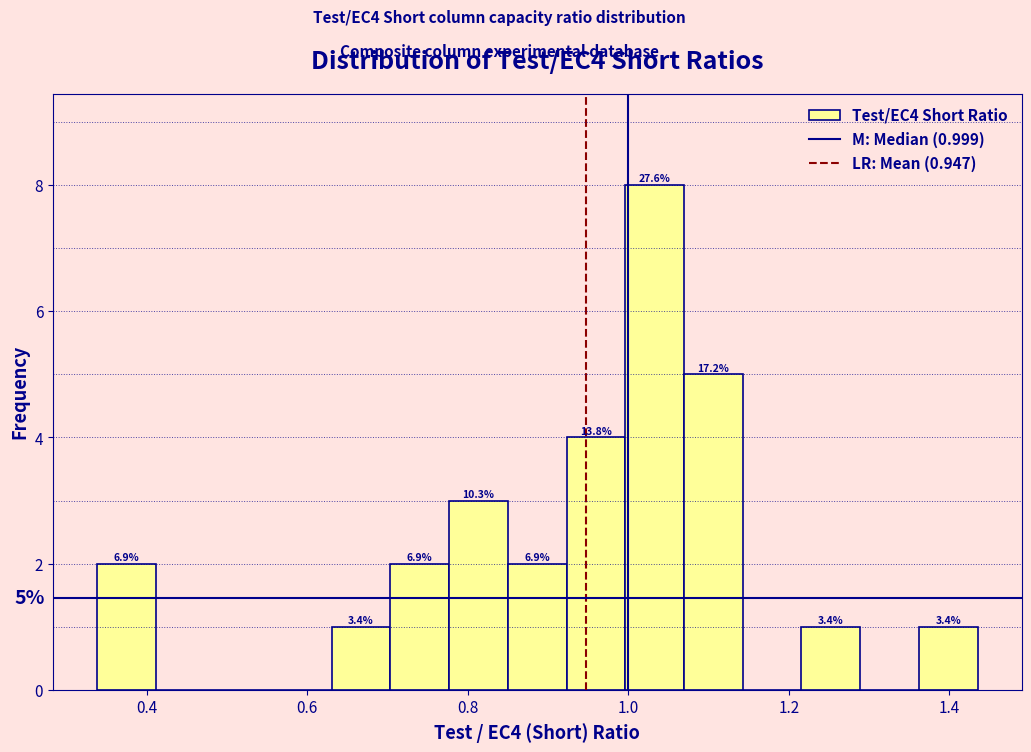

Around what value on the x-axis is the tallest bar? Give the approximate position of its centre, as read against the axis.

1.04